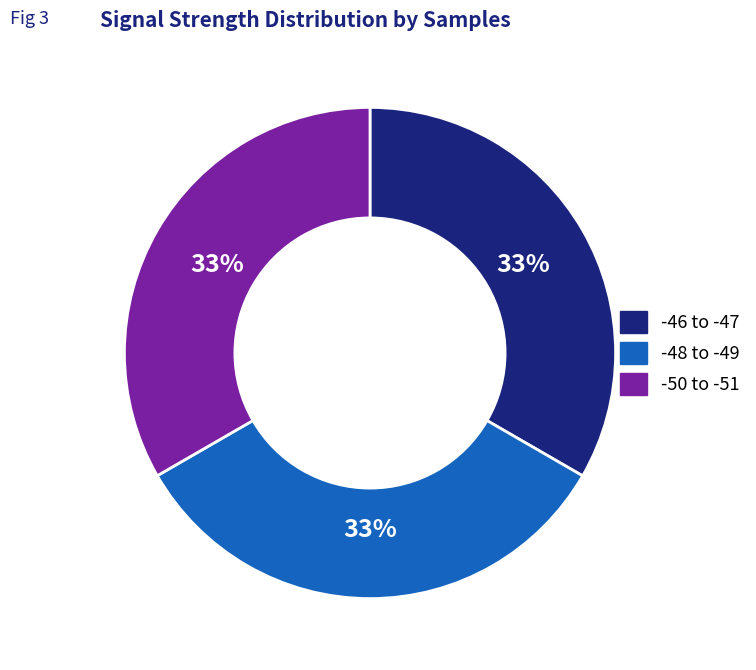

Does any single category account for the majority?

No